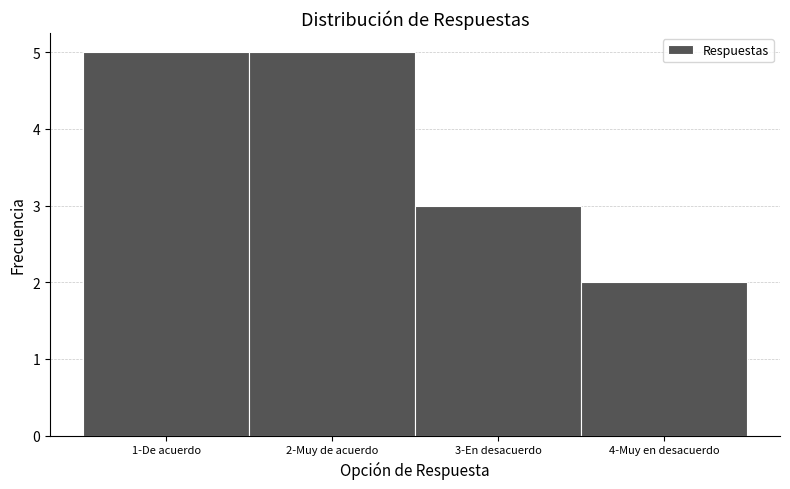

Reading right to left, transcribe all the data shown in this chart.

4-Muy en desacuerdo=2	3-En desacuerdo=3	2-Muy de acuerdo=5	1-De acuerdo=5